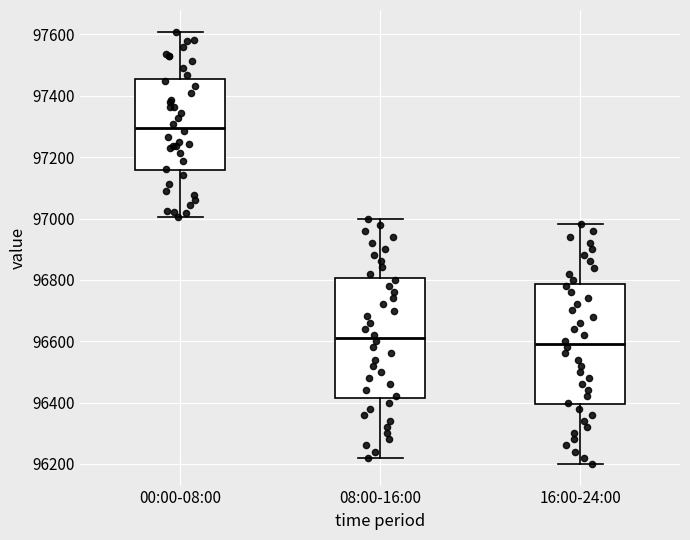

Reading left to right, read every box against the y-axis: the position of its median line, the range the box covers, and the ends of its whiskers. The values are not printed on the chart, so give them approximately, as read against the axis.

00:00-08:00: median 97300, box 97160 to 97460, whiskers 97000 to 97600
08:00-16:00: median 96620, box 96420 to 96800, whiskers 96220 to 97000
16:00-24:00: median 96600, box 96400 to 96780, whiskers 96200 to 96980